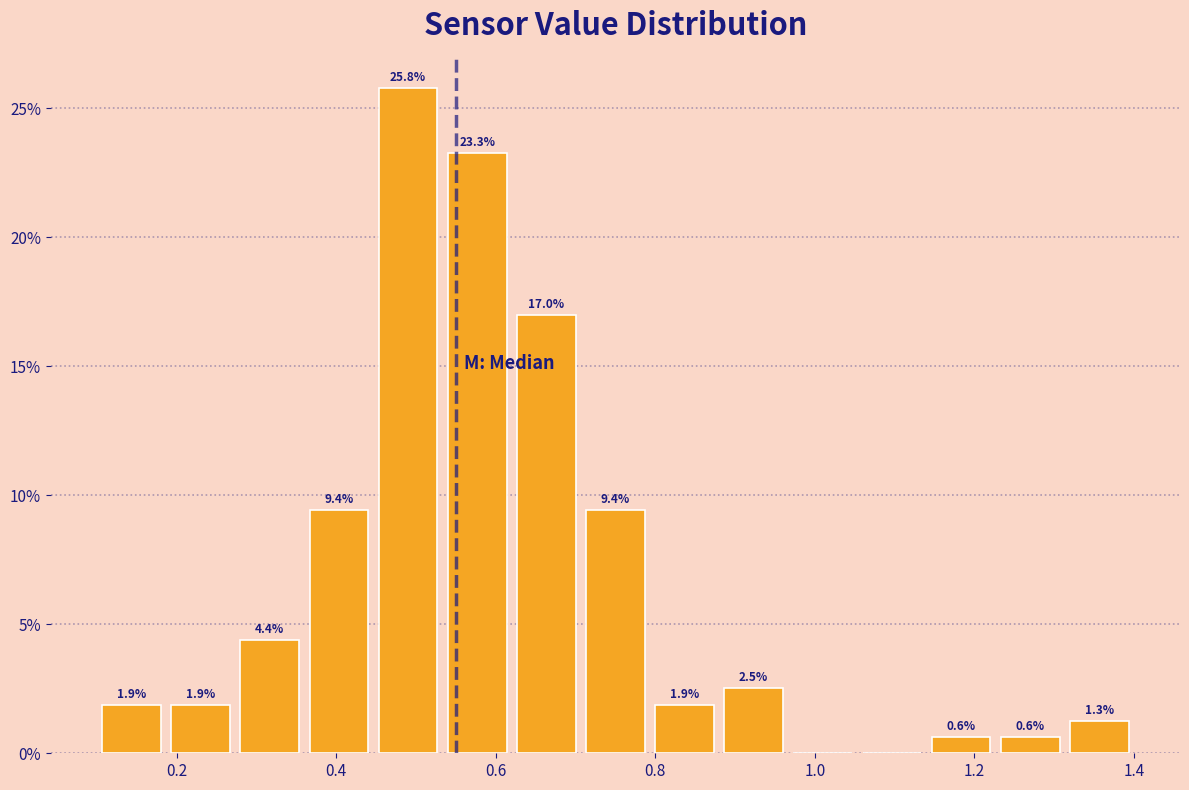

Which range on the x-axis has the tallest bar?

0.44 to 0.54